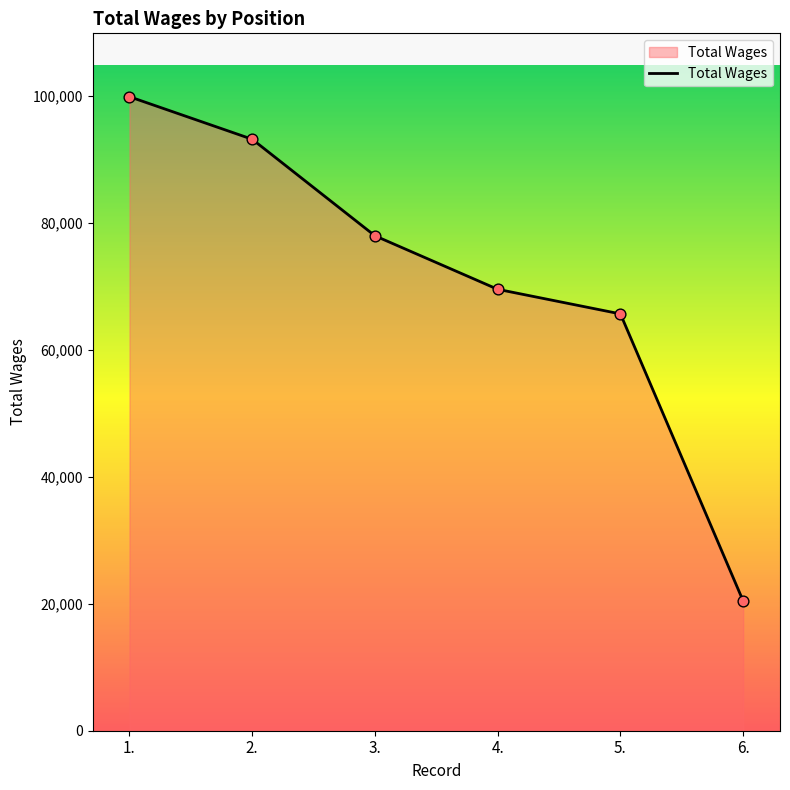

Approximately how many times larger is the value at 1. compared to 6.?

4.9